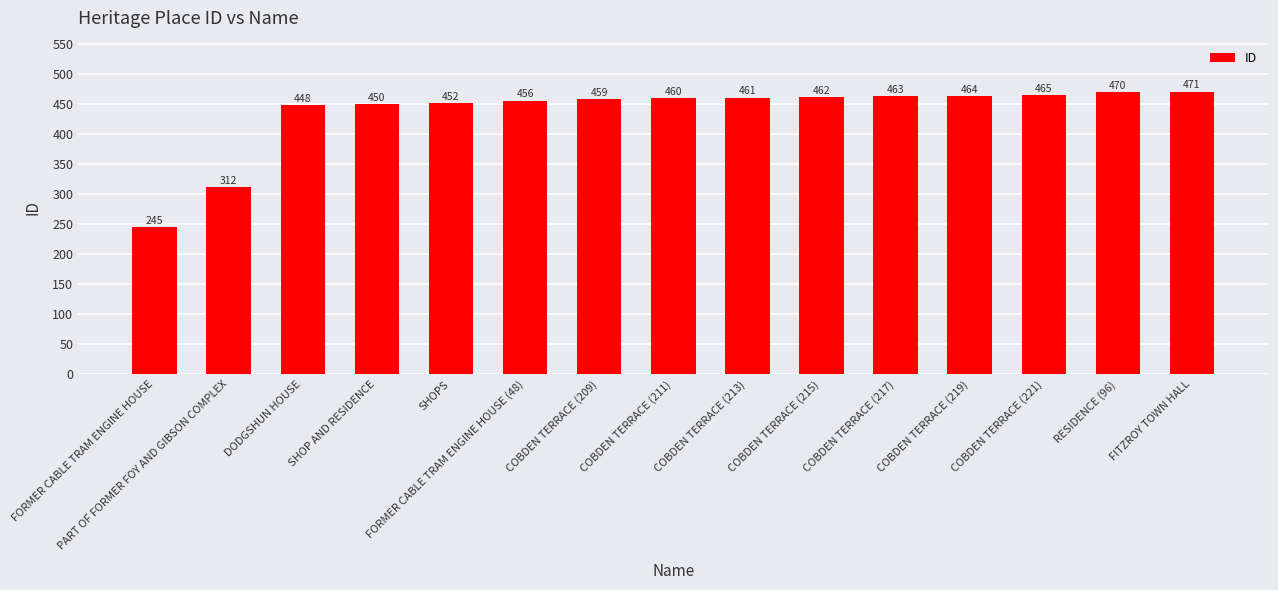

Rank the categories by value from highest to lowest.

FITZROY TOWN HALL, RESIDENCE (96), COBDEN TERRACE (221), COBDEN TERRACE (219), COBDEN TERRACE (217), COBDEN TERRACE (215), COBDEN TERRACE (213), COBDEN TERRACE (211), COBDEN TERRACE (209), FORMER CABLE TRAM ENGINE HOUSE (48), SHOPS, SHOP AND RESIDENCE, DODGSHUN HOUSE, PART OF FORMER FOY AND GIBSON COMPLEX, FORMER CABLE TRAM ENGINE HOUSE